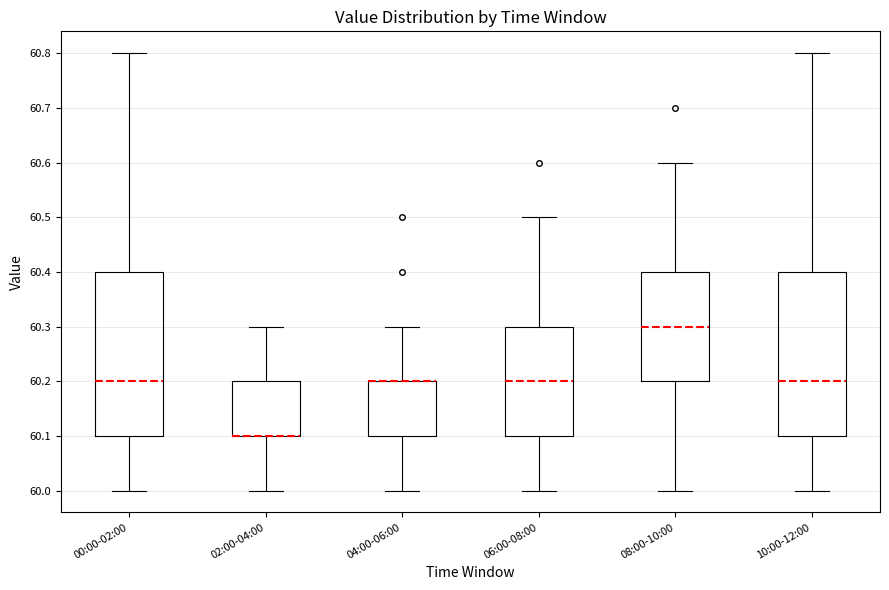

Reading left to right, transcribe this box plot: for each box, give where its median line is, the range the box spans, and where its two whiskers end, as read against the y-axis. The values are not printed on the chart, so give them approximately, as read against the axis.

00:00-02:00: median 60.2, box 60.1 to 60.4, whiskers 60.0 to 60.8
02:00-04:00: median 60.1 (drawn on the box's lower edge), box 60.1 to 60.2, whiskers 60.0 to 60.3
04:00-06:00: median 60.2 (drawn on the box's upper edge), box 60.1 to 60.2, whiskers 60.0 to 60.3
06:00-08:00: median 60.2, box 60.1 to 60.3, whiskers 60.0 to 60.5
08:00-10:00: median 60.3, box 60.2 to 60.4, whiskers 60.0 to 60.6
10:00-12:00: median 60.2, box 60.1 to 60.4, whiskers 60.0 to 60.8